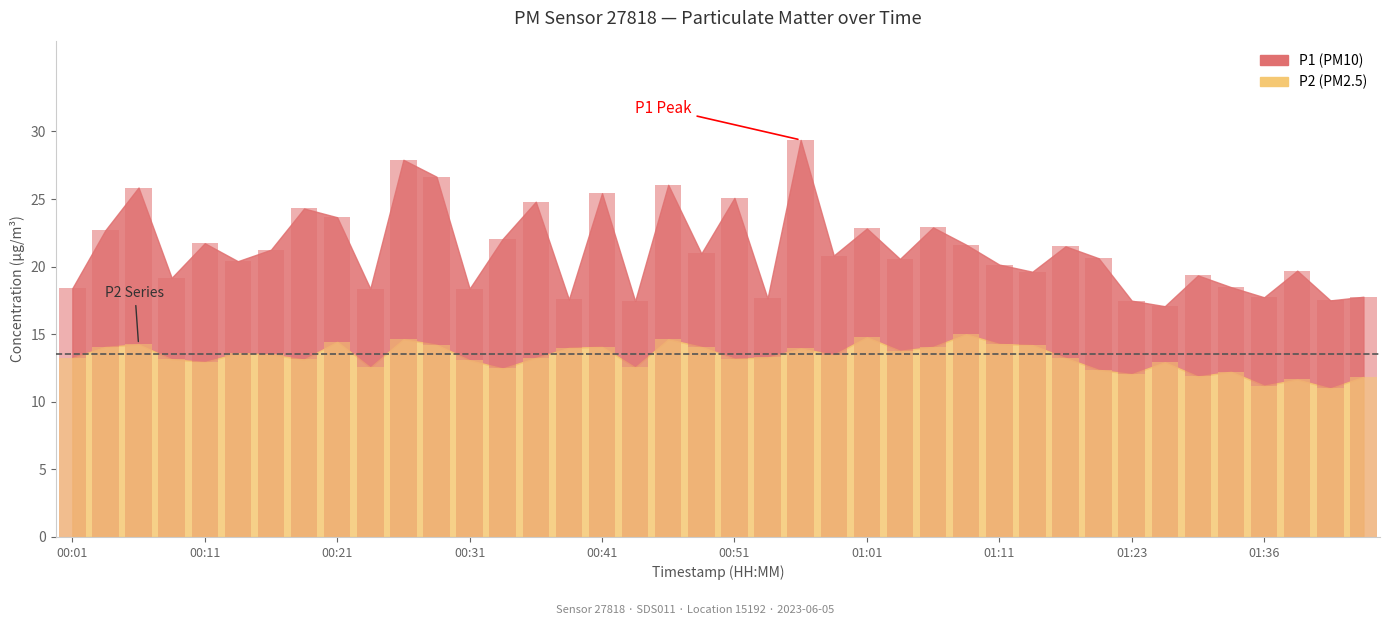

The value of P1 at 00:31 is 18.4. True or false?

True